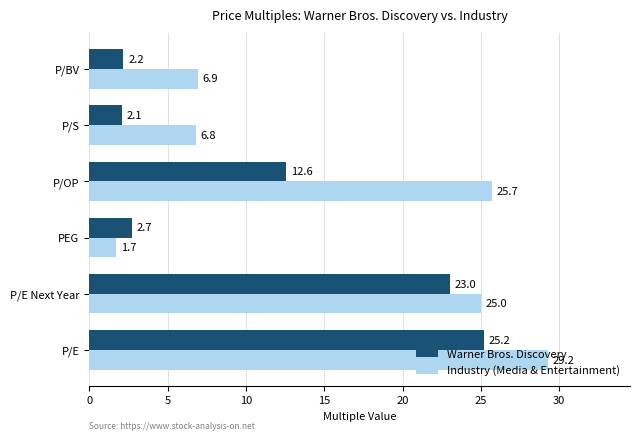

What is the approximate value of Industry (Media & Entertainment) at P/E Next Year?

25.0